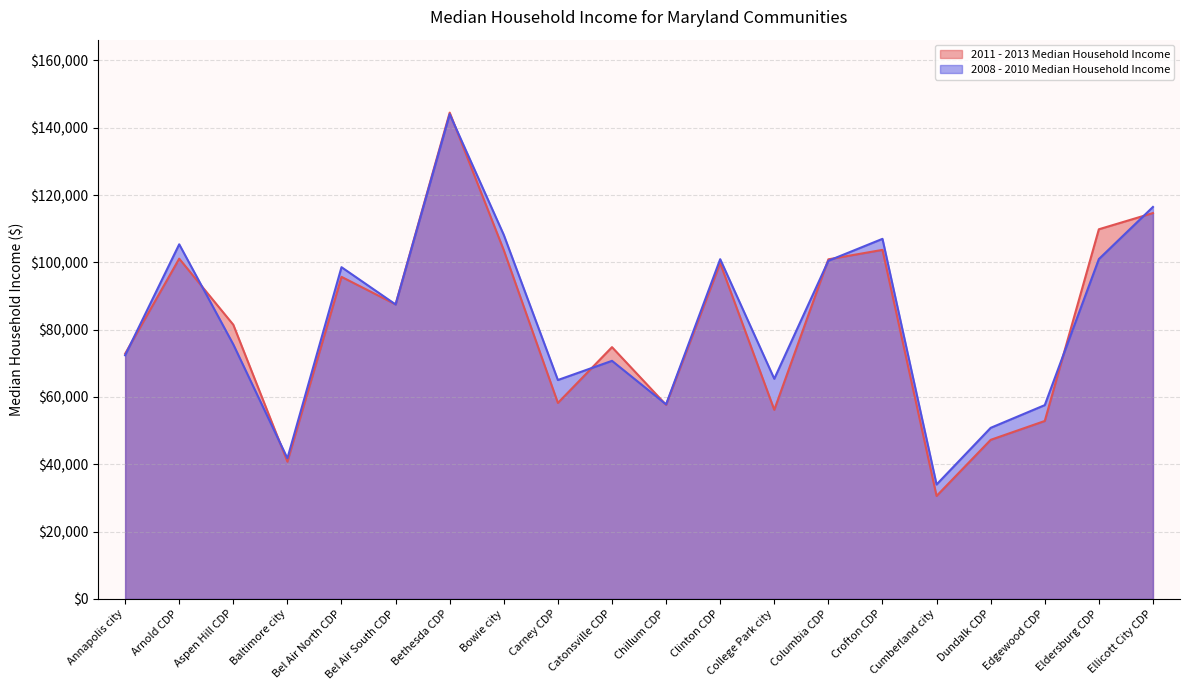

What is the difference between the second highest and second lowest values in the 2011 - 2013 Median Household Income series?

73864